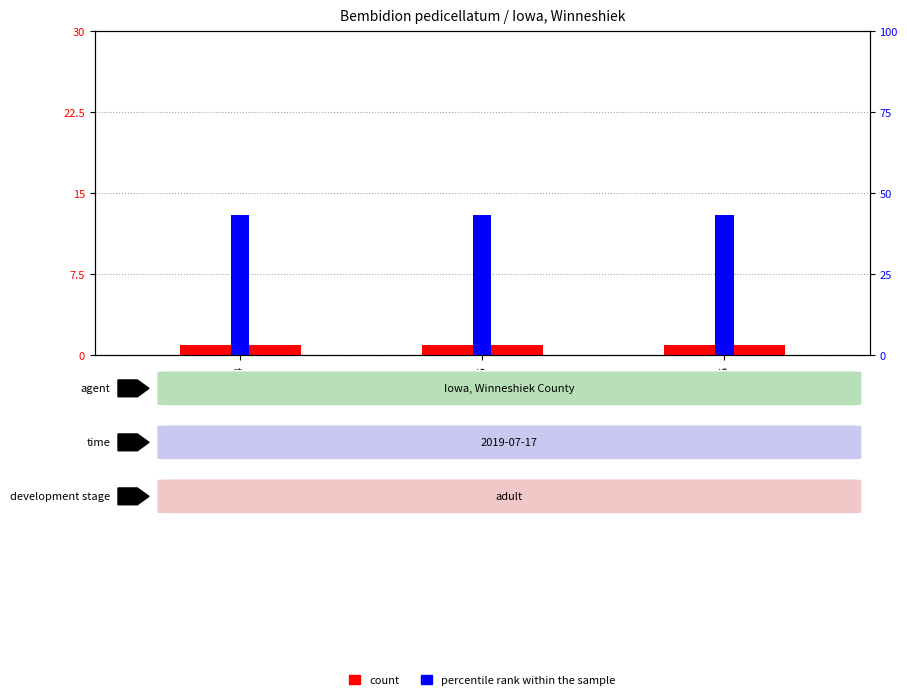

Reading left to right, list all the values displayed in this chart.

count: 1.0	1.0	1.0
percentile rank within the sample: 43.3	43.3	43.3